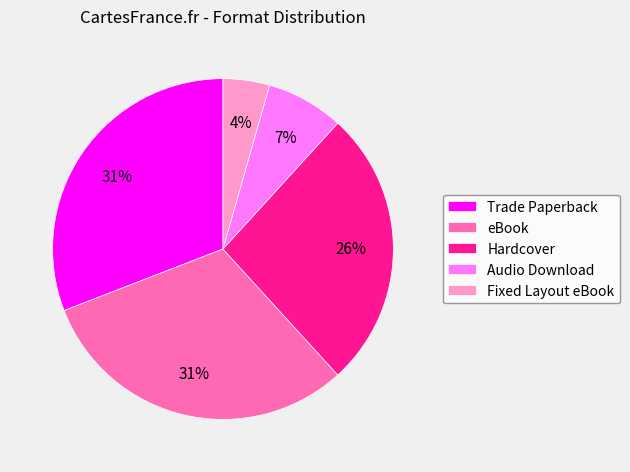

What is the smallest slice in the pie chart?

Fixed Layout eBook